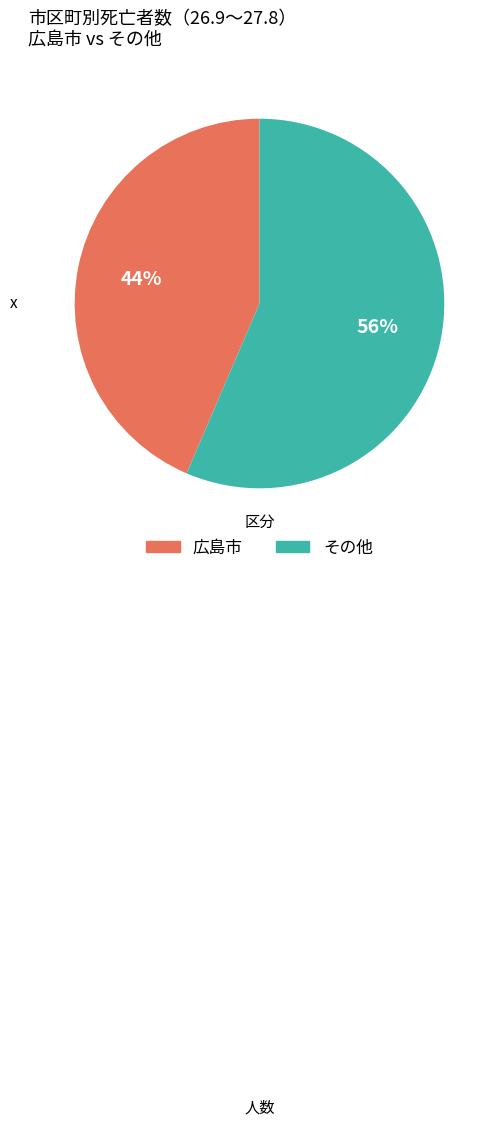

Is there any slice that represents more than half of the pie?

Yes